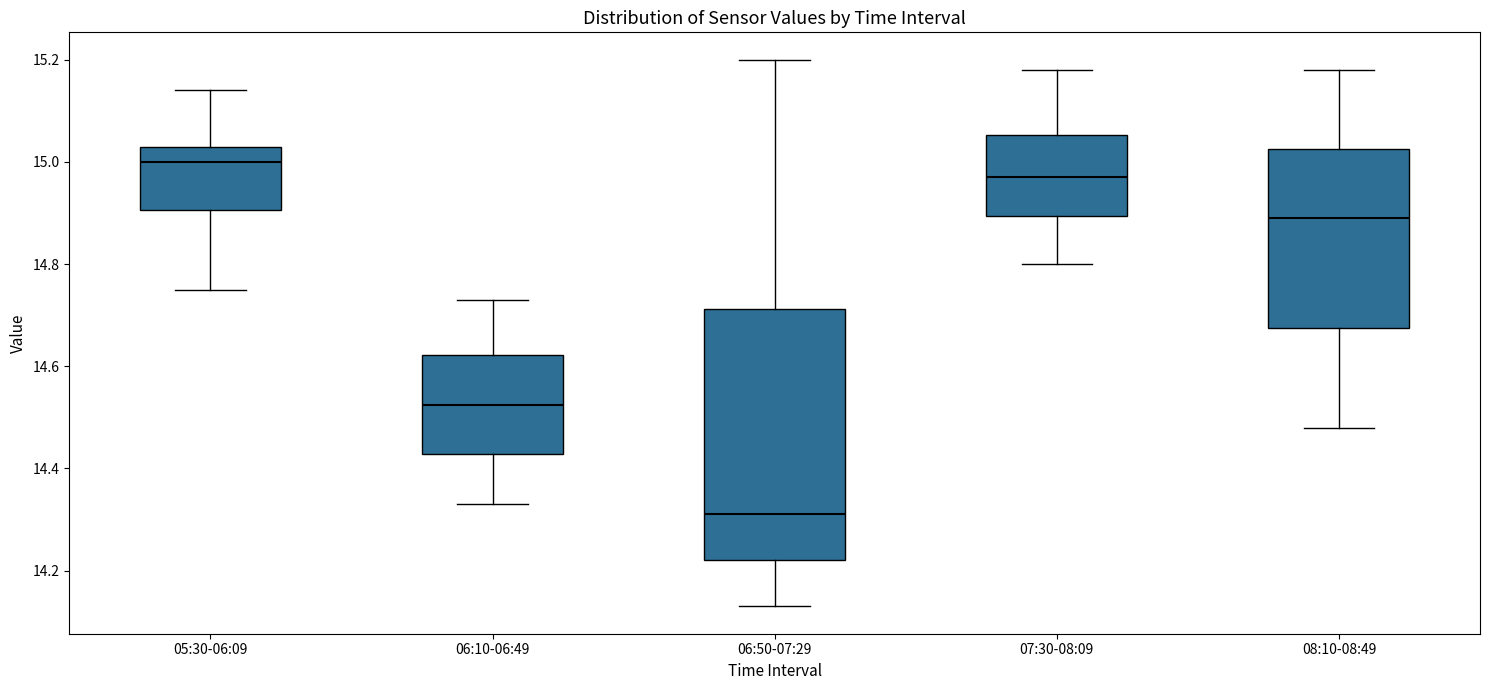

Reading left to right, transcribe this box plot: for each box, give where its median line is, the range the box spans, and where its two whiskers end, as read against the y-axis. The values are not printed on the chart, so give them approximately, as read against the axis.

05:30-06:09: median 15.00, box 14.90 to 15.04, whiskers 14.76 to 15.14
06:10-06:49: median 14.52, box 14.42 to 14.62, whiskers 14.34 to 14.74
06:50-07:29: median 14.32, box 14.22 to 14.72, whiskers 14.14 to 15.20
07:30-08:09: median 14.98, box 14.90 to 15.06, whiskers 14.80 to 15.18
08:10-08:49: median 14.90, box 14.68 to 15.02, whiskers 14.48 to 15.18